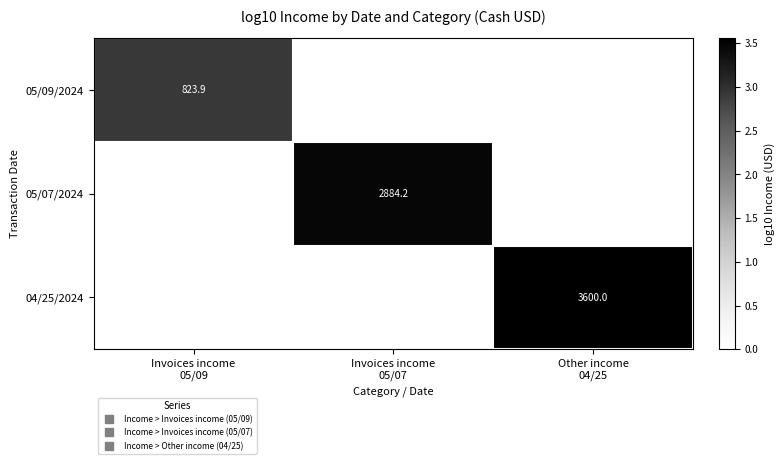

Which series has the largest total across all categories?

04/25/2024